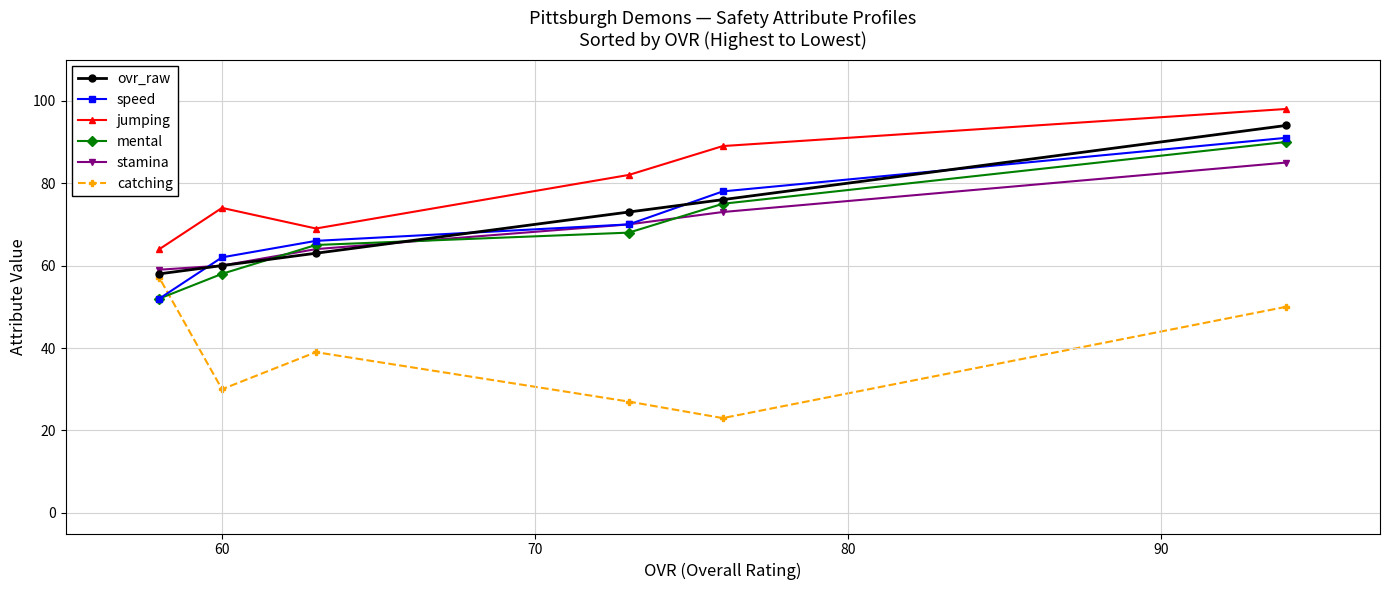

Which series has the largest total across all categories?

jumping